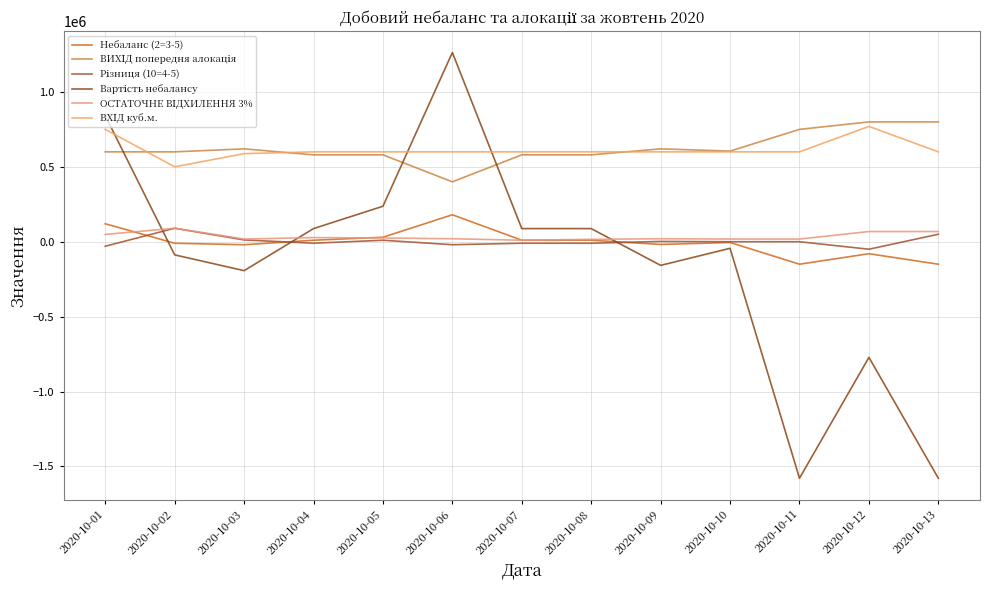

How many lines are shown in the chart?

6